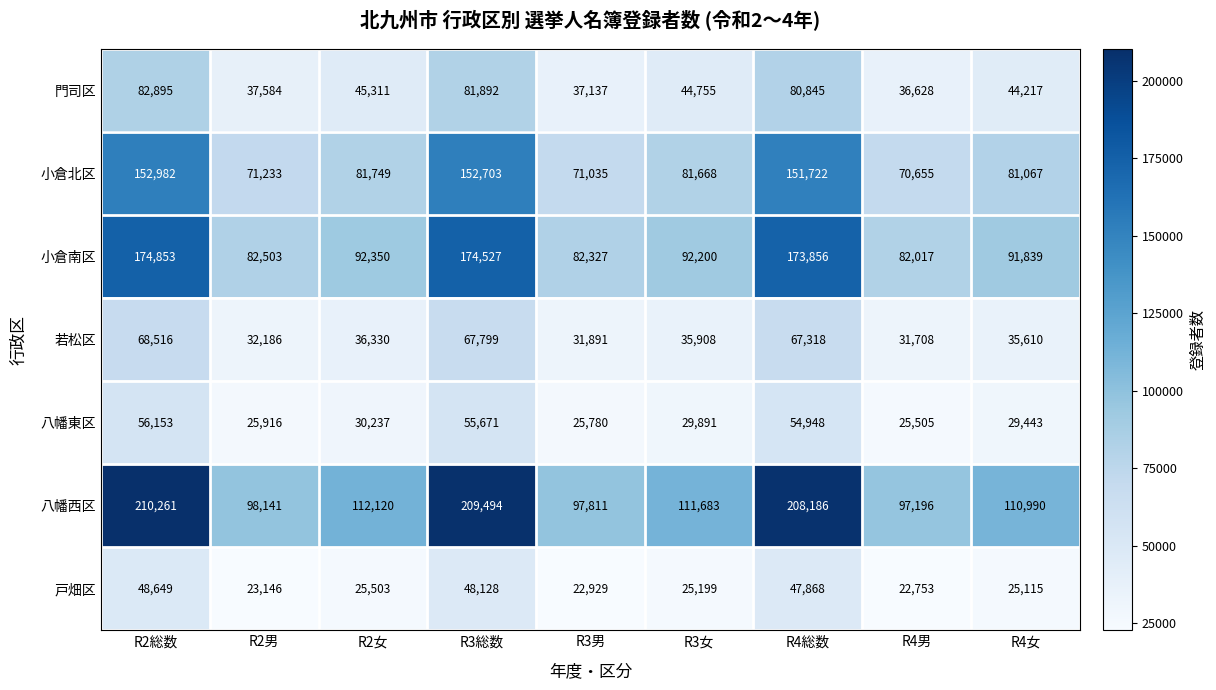

What is the smallest value displayed?

22753